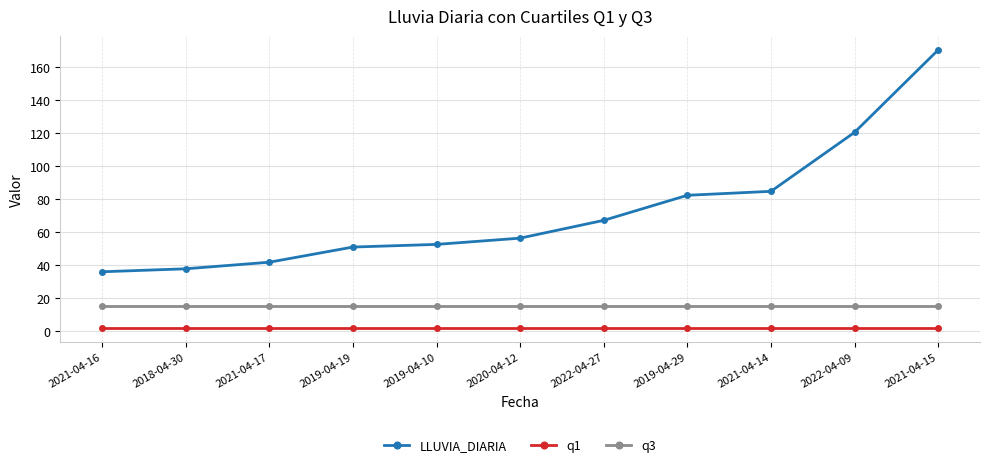

How many lines are shown in the chart?

3